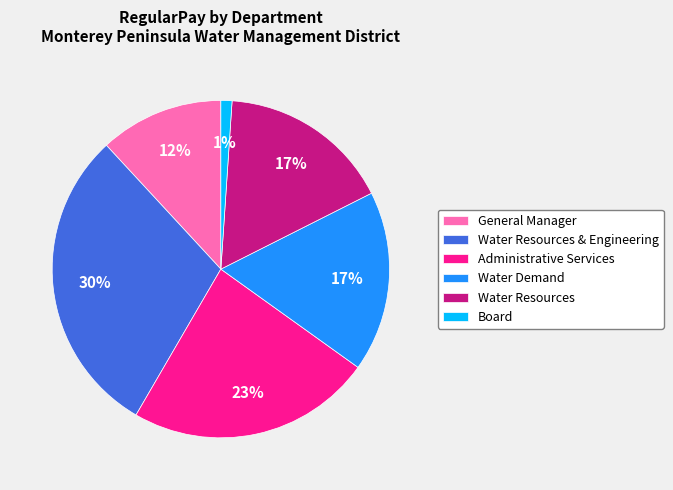

Is Water Demand the majority of the pie?

No